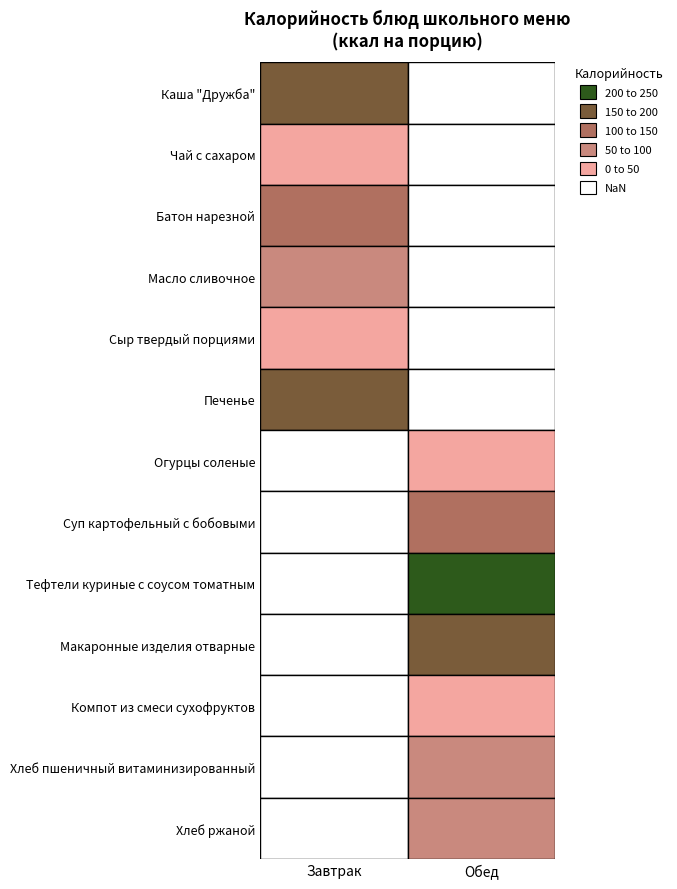

What is the total value across all series at Каша "Дружба"?

185.3